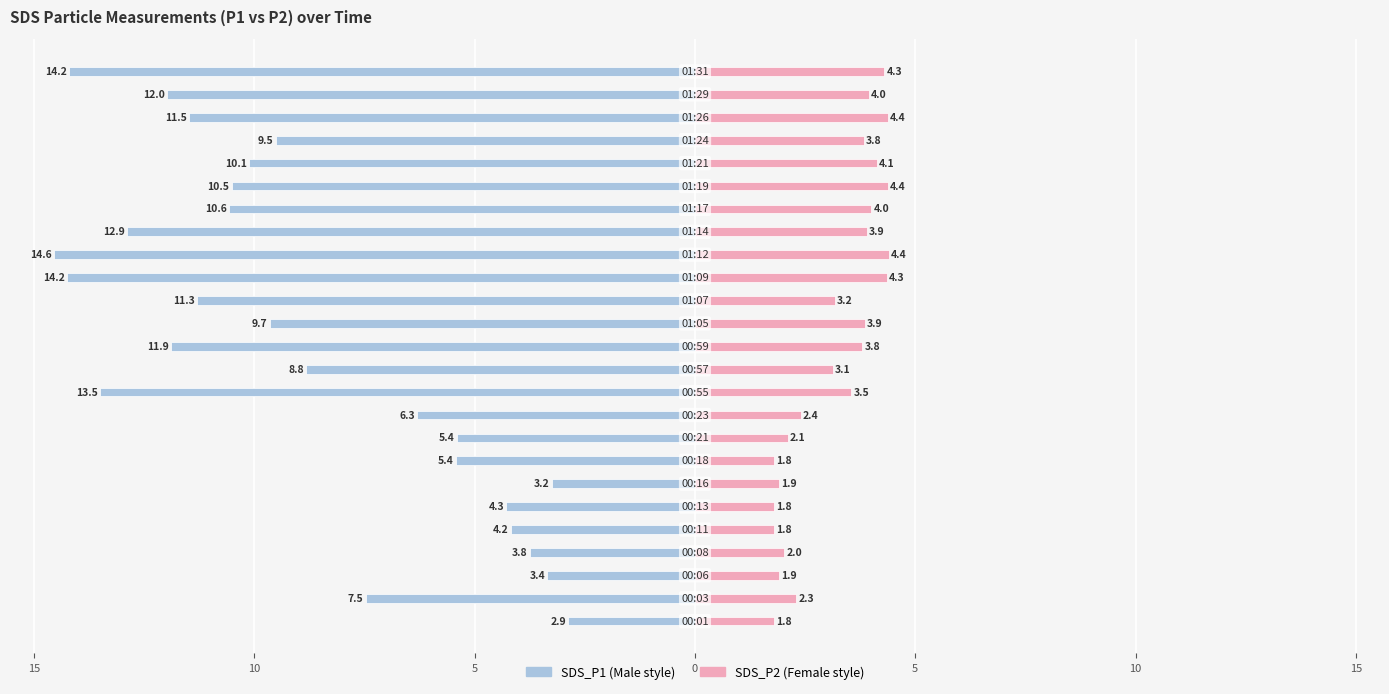

Which series changed the most between 20 and 21?

SDS_P1